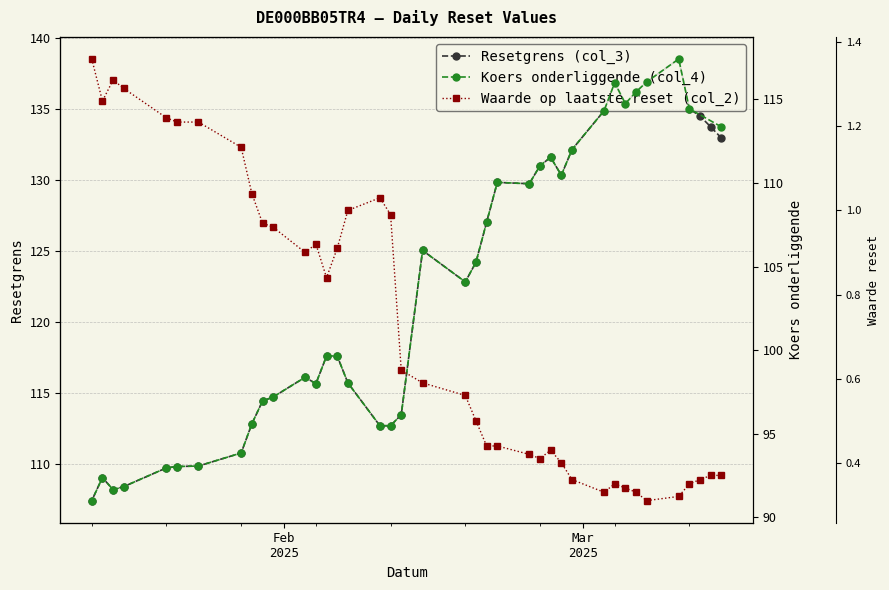

What is the average value of the Waarde op laatste reset (col_2) series?

0.7